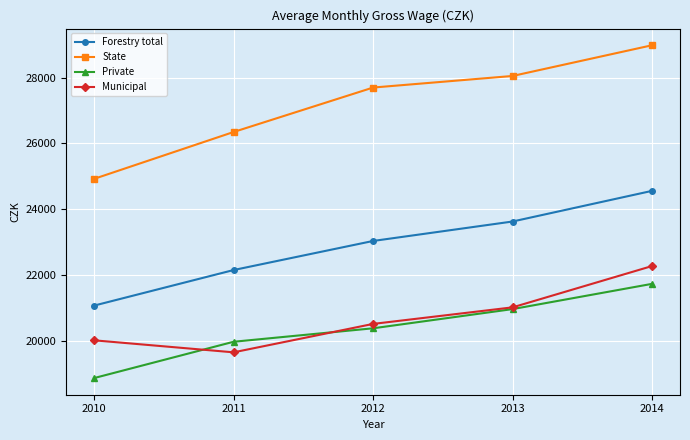

Which series has the largest total across all categories?

State